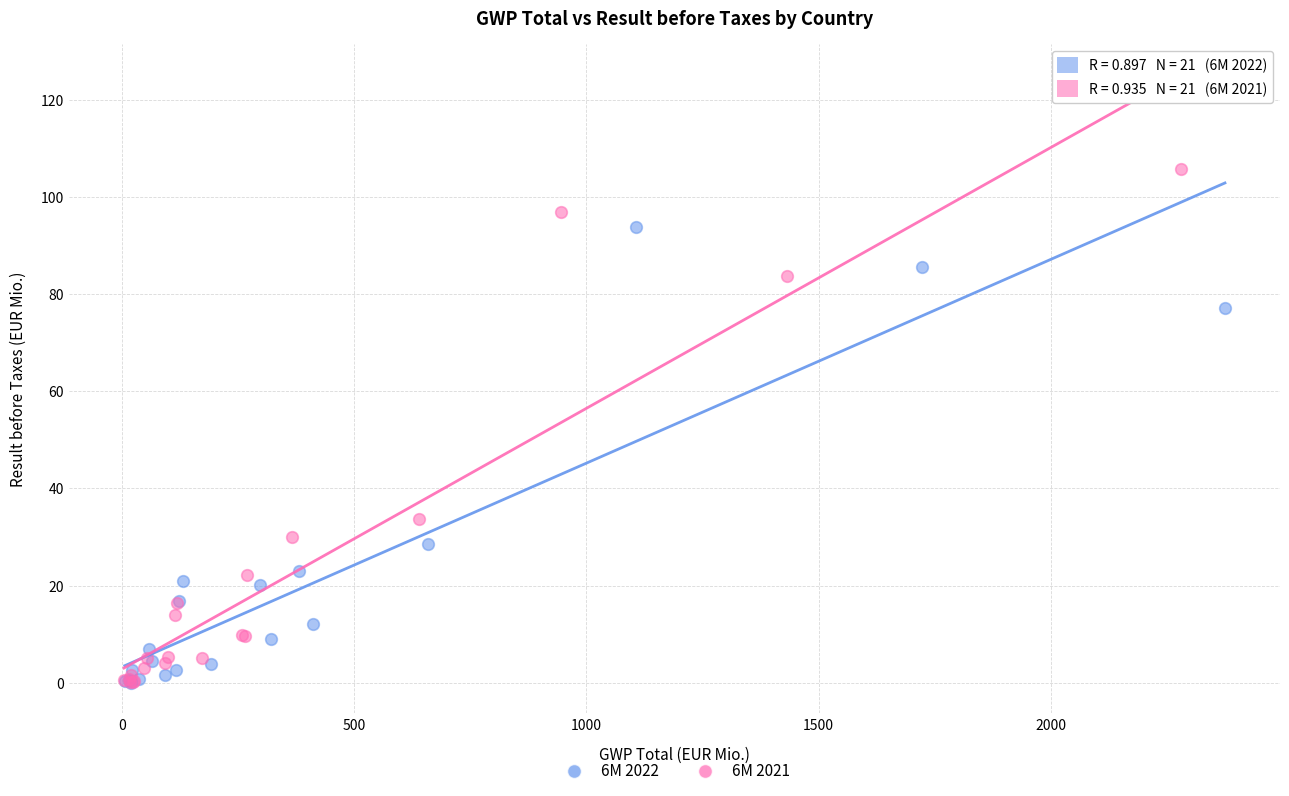

Which series has the widest spread of Y values?

6M 2021